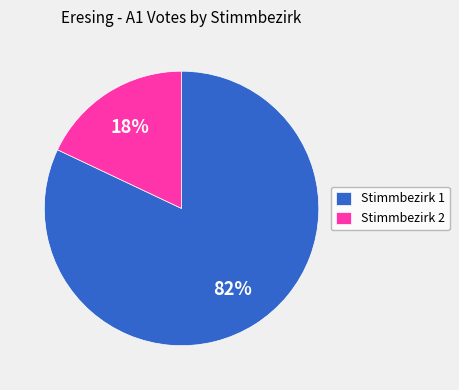

Count the number of slices in the pie.

2